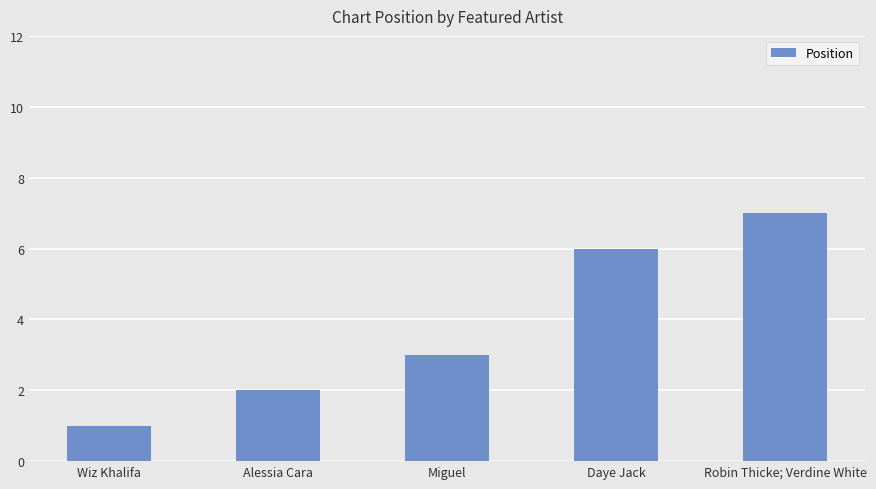

Rank the categories by value from highest to lowest.

Robin Thicke; Verdine White, Daye Jack, Miguel, Alessia Cara, Wiz Khalifa